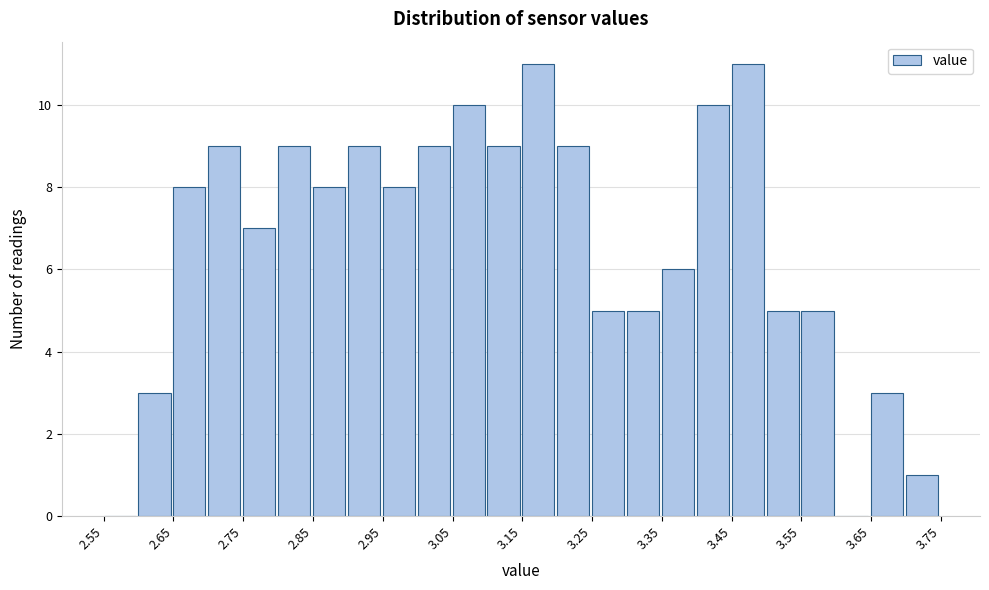

What is the height of the bar covering 3.20 to 3.25 on the x-axis? The values are not printed on the chart, so give them approximately, as read against the axis.

9